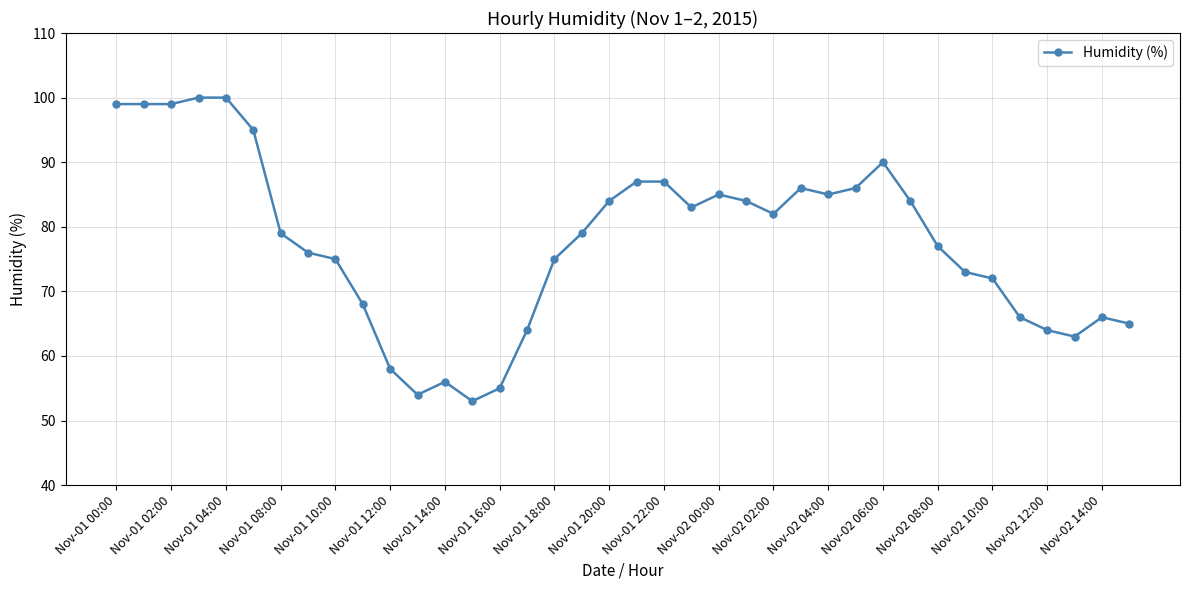

What is the value of the 6th point from the left?

95